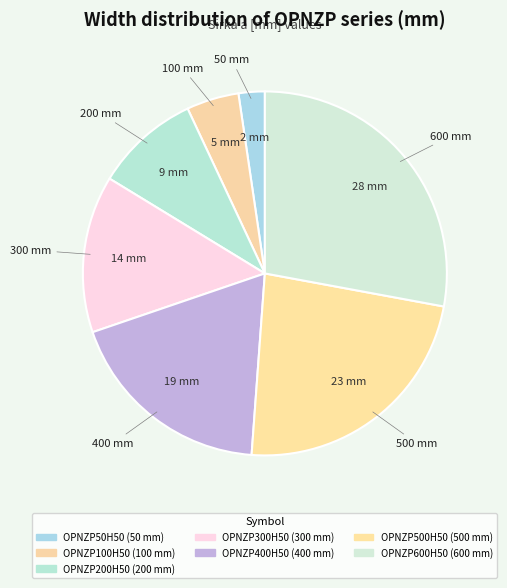

To the nearest percent, what percentage of the pie is OPNZP50H50?

2%